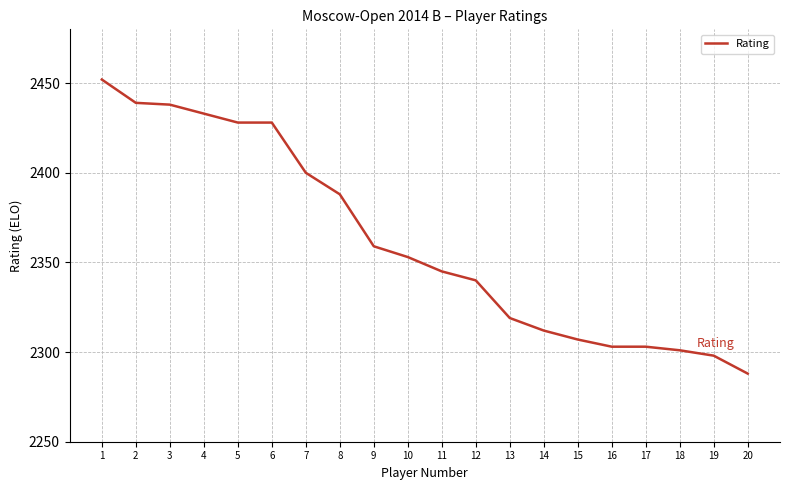

The chart shows a value of 2340 at 12. True or false?

True